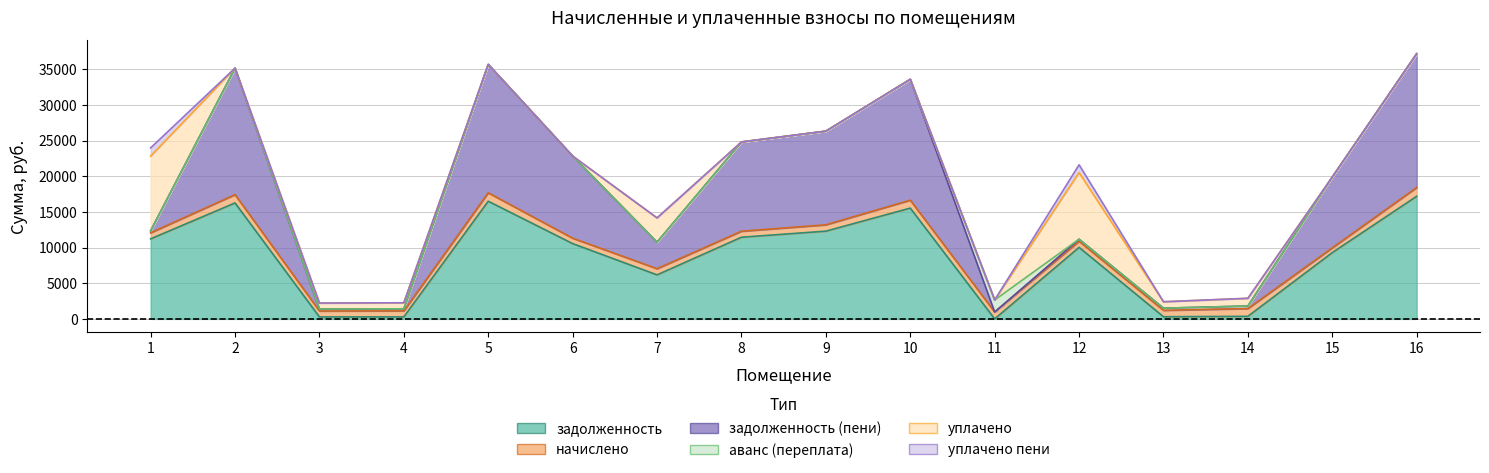

Is the value of уплачено пени at 13 greater than the value of уплачено at 15?

No